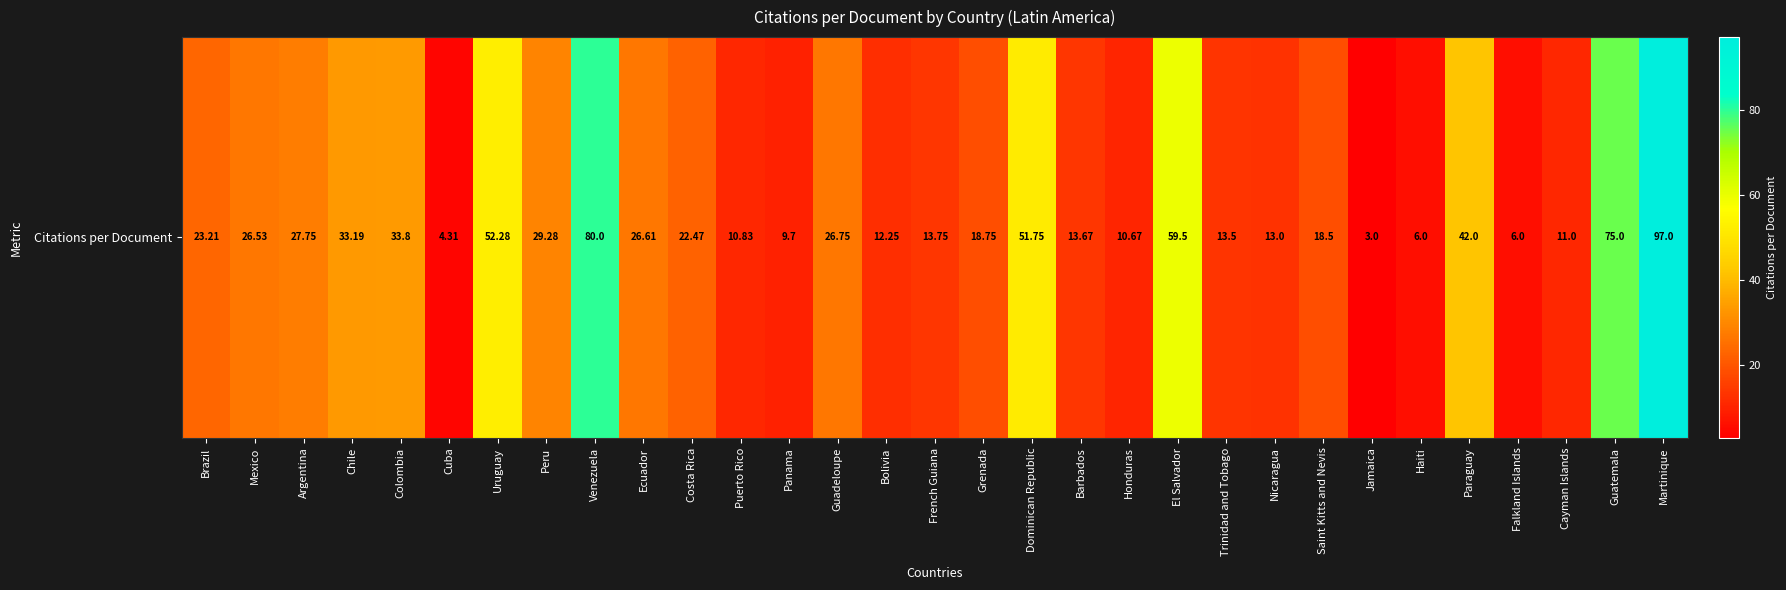

Rank the categories by value from lowest to highest.

Jamaica, Cuba, Haiti, Falkland Islands, Panama, Honduras, Puerto Rico, Cayman Islands, Bolivia, Nicaragua, Trinidad and Tobago, Barbados, French Guiana, Saint Kitts and Nevis, Grenada, Costa Rica, Brazil, Mexico, Ecuador, Guadeloupe, Argentina, Peru, Chile, Colombia, Paraguay, Dominican Republic, Uruguay, El Salvador, Guatemala, Venezuela, Martinique